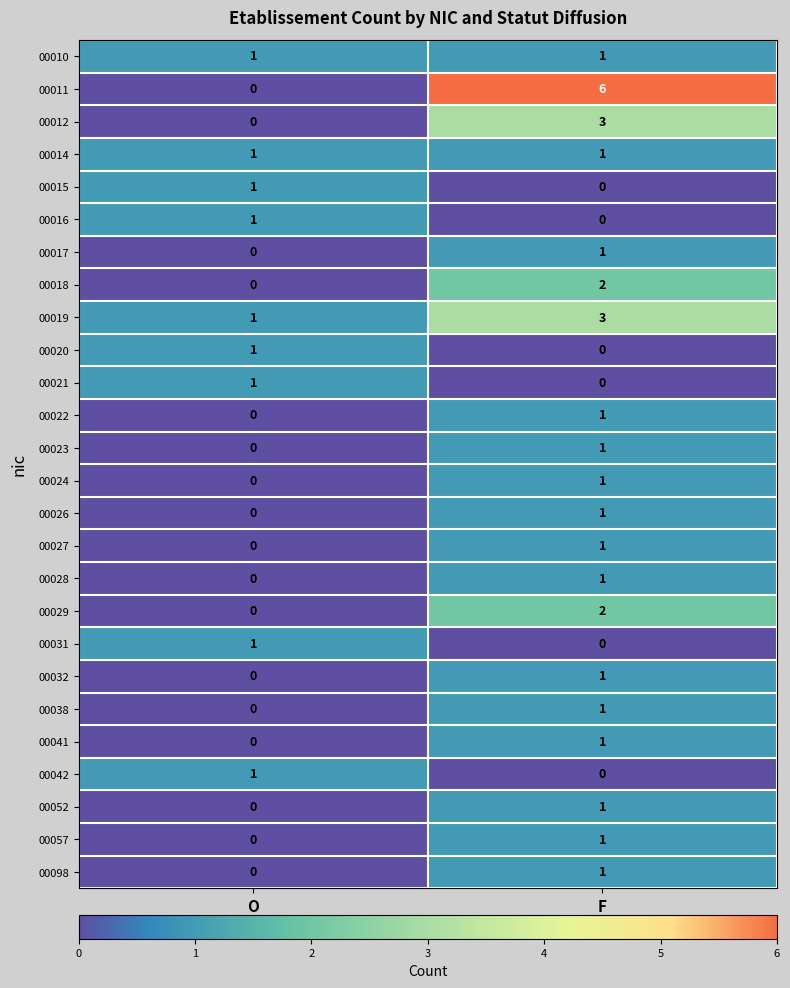

List the labels in order of 00031 value, largest first.

O, F